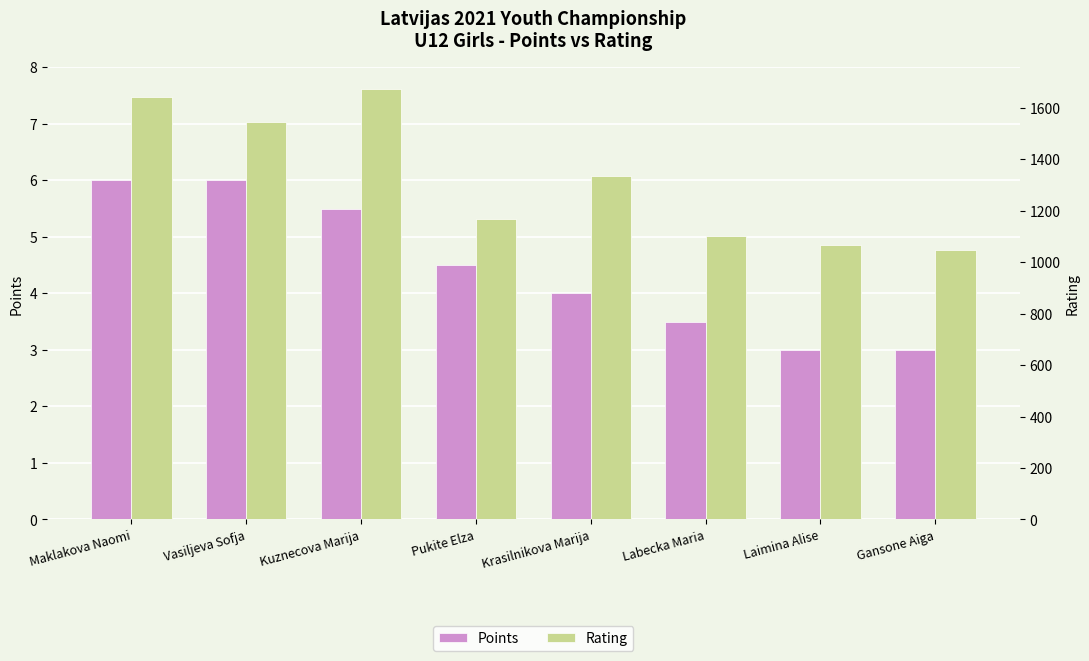

What is the minimum value for Points?

3.0